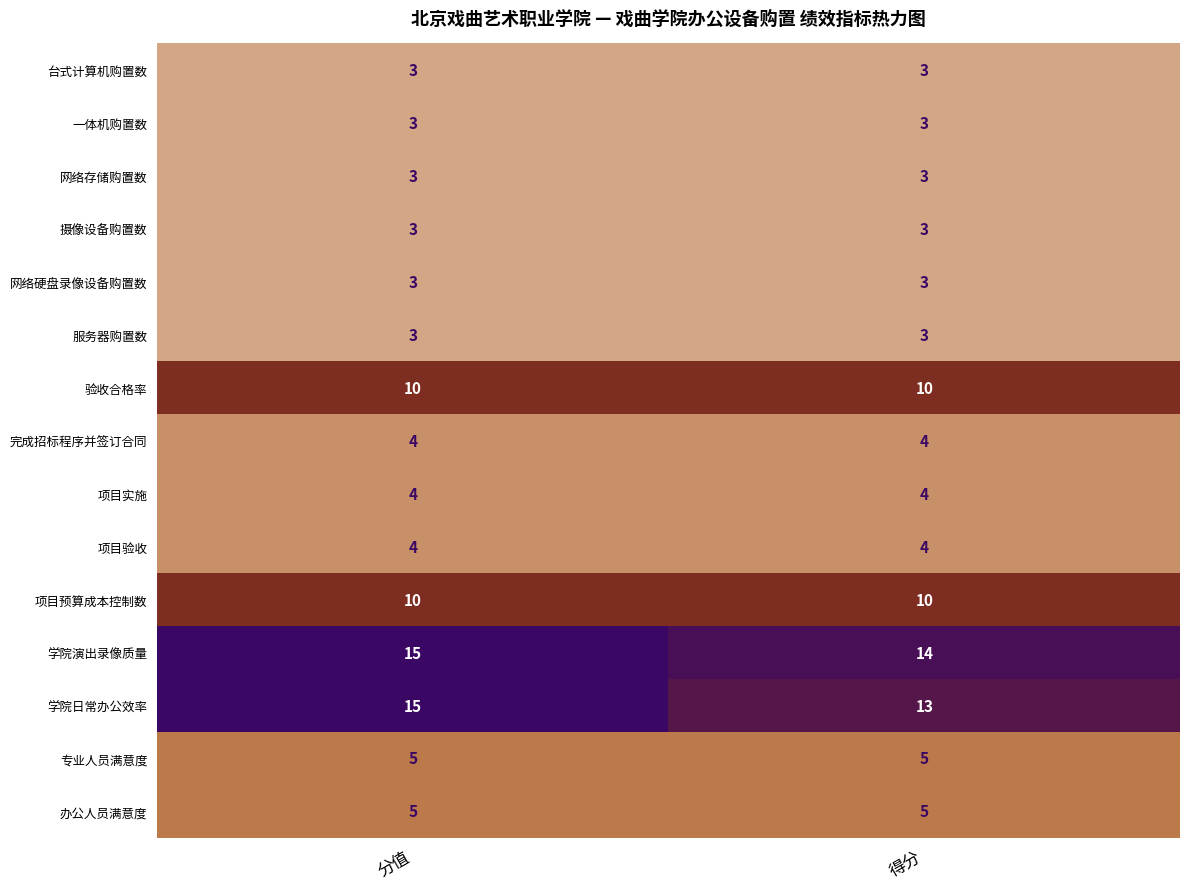

What is the sum of the 完成招标程序并签订合同 values at 得分 and 分值?

8